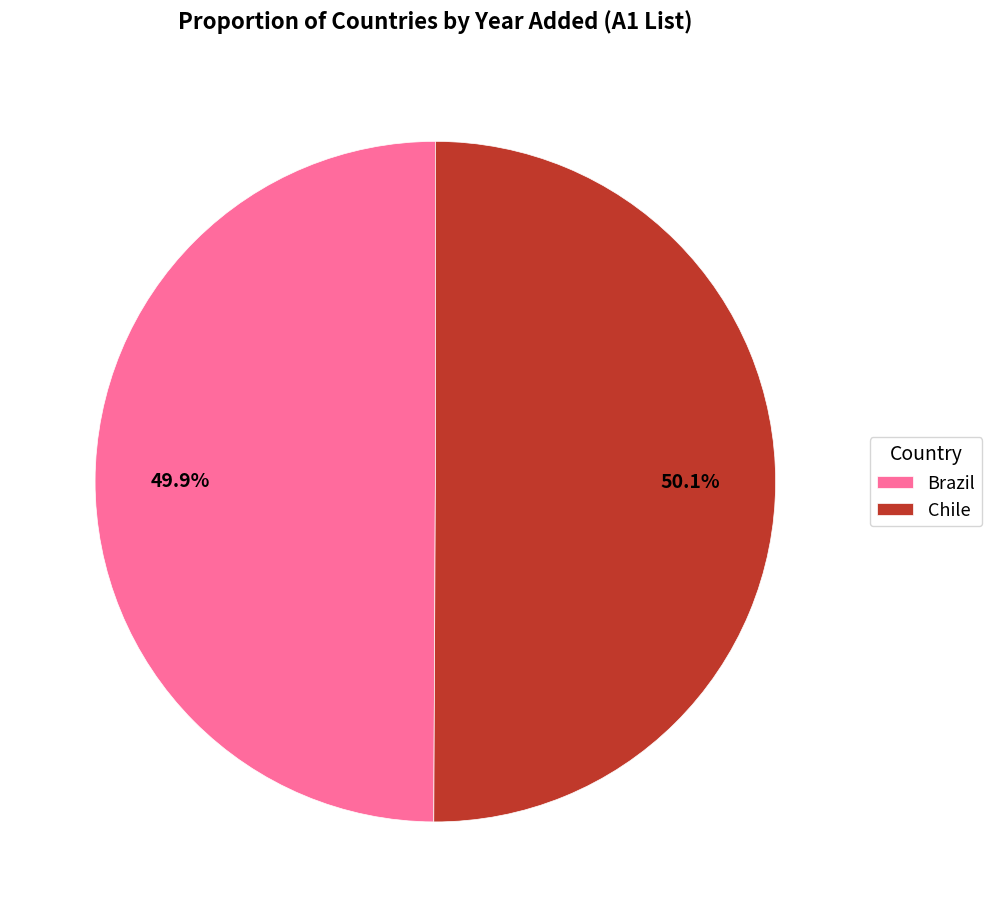

The Brazil slice represents 58% of the pie. True or false?

False